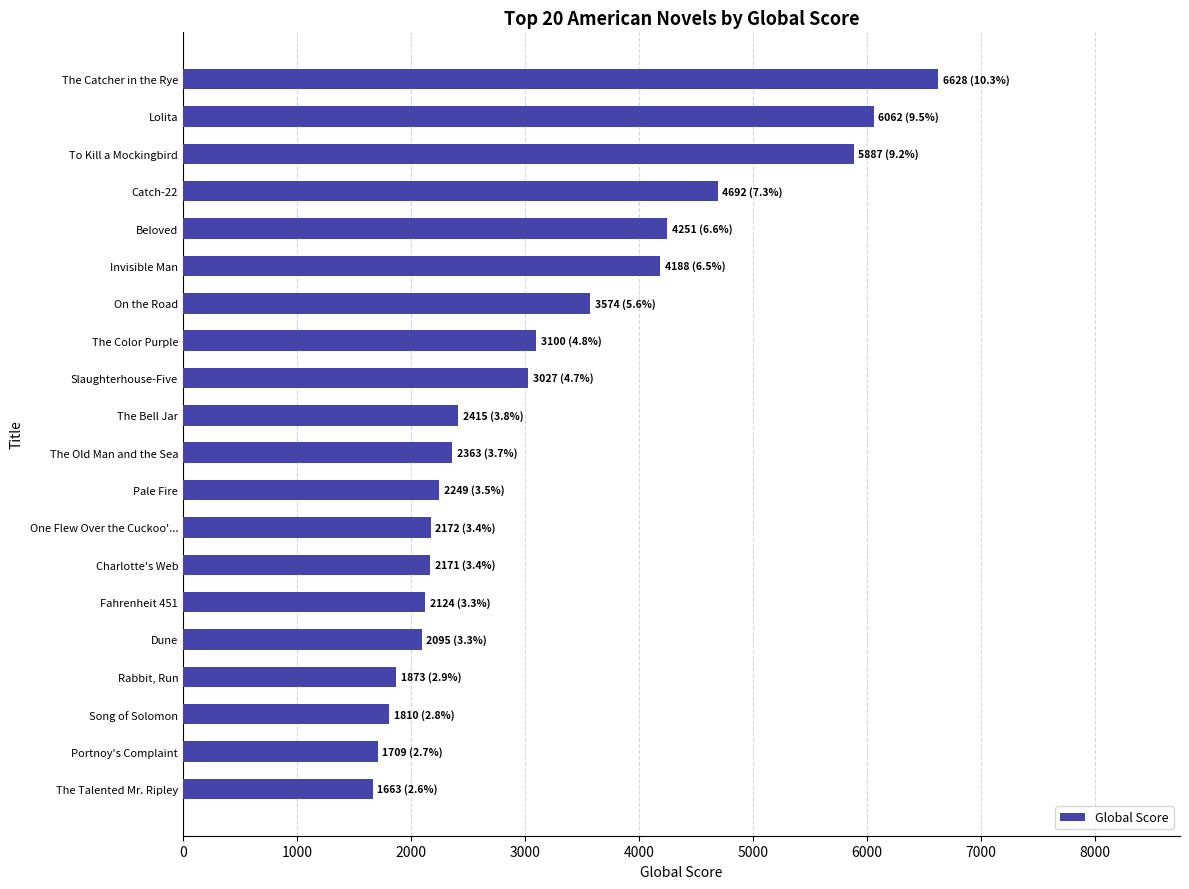

Are the bars horizontal?

Yes